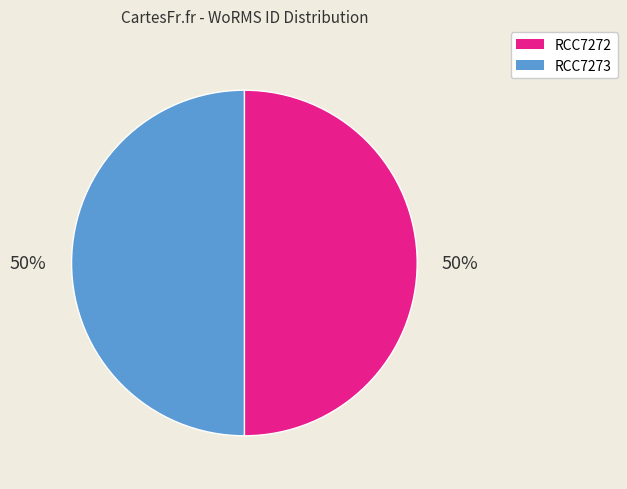

Combined, do RCC7273 and RCC7272 account for over 50%?

Yes